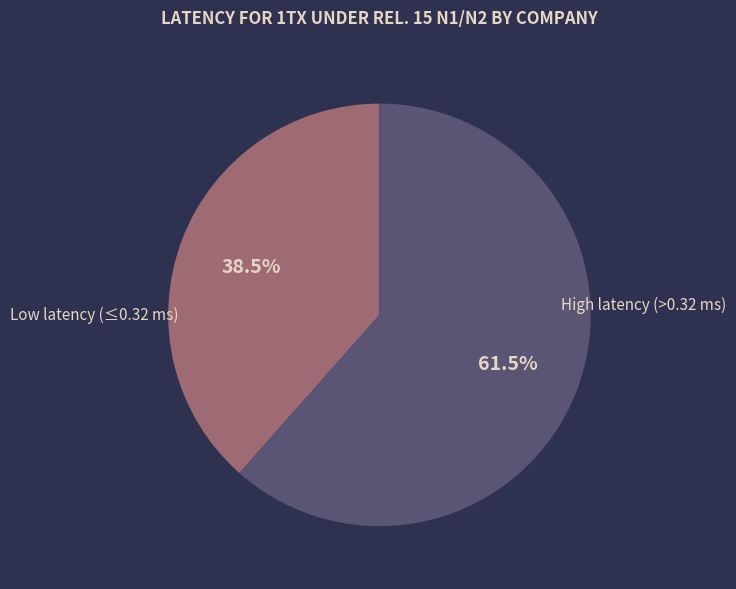

Is there any slice that represents more than half of the pie?

Yes